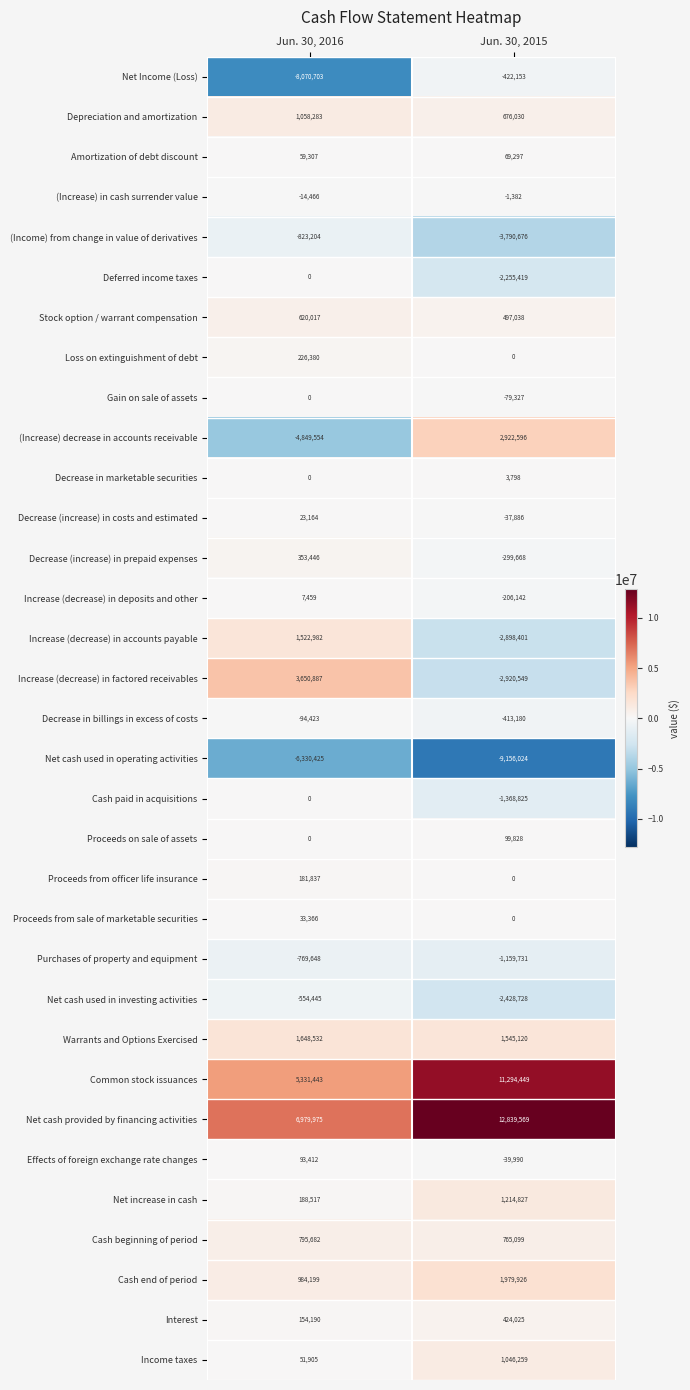

Rank the categories by Net cash provided by financing activities value from highest to lowest.

Jun. 30, 2015, Jun. 30, 2016